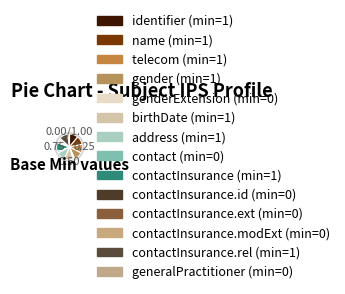

How many slices are in this pie chart?

14